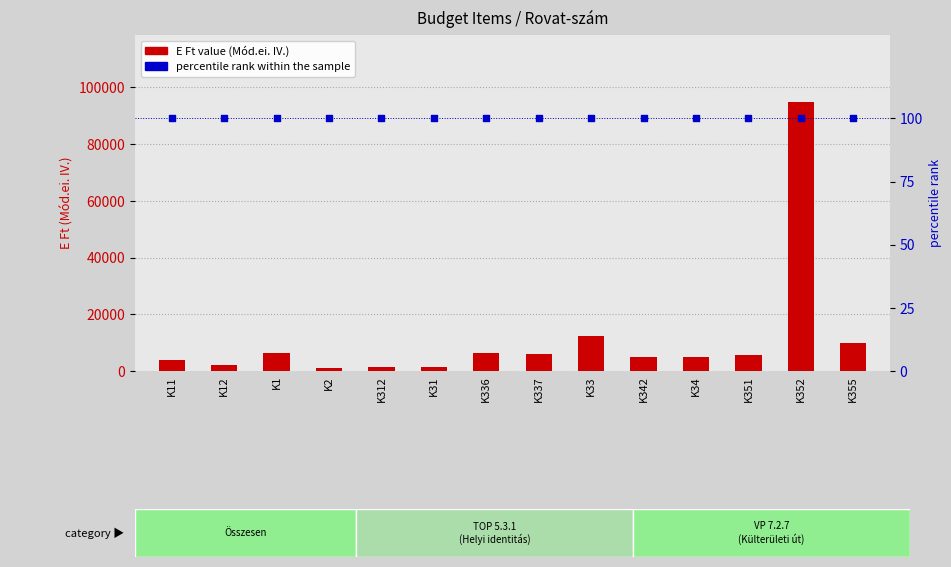

At how many categories does at least one series exceed 88463?

1